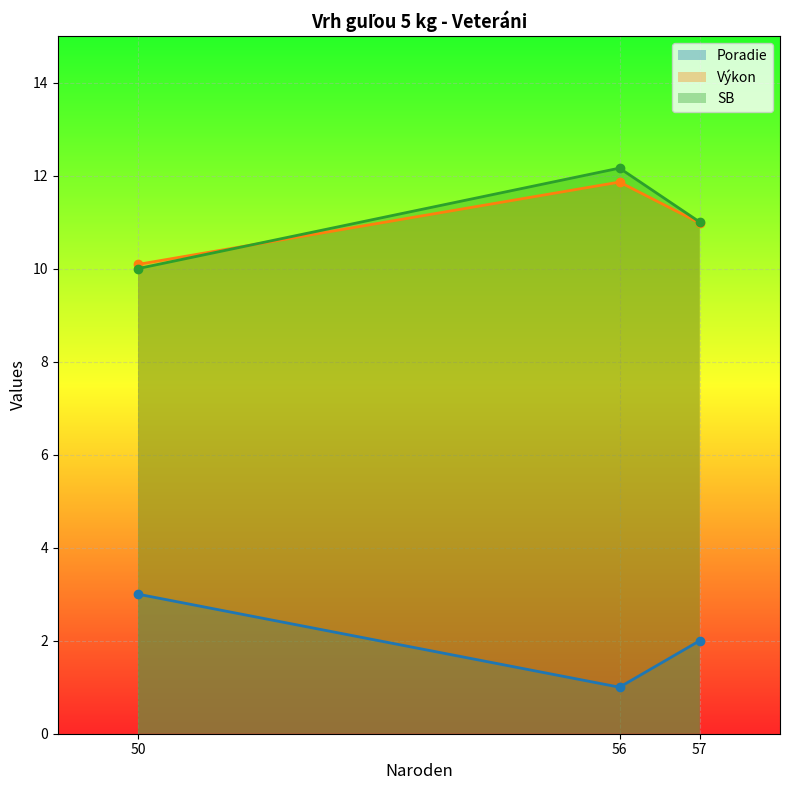

Which has a higher value, 56 or 50?

50